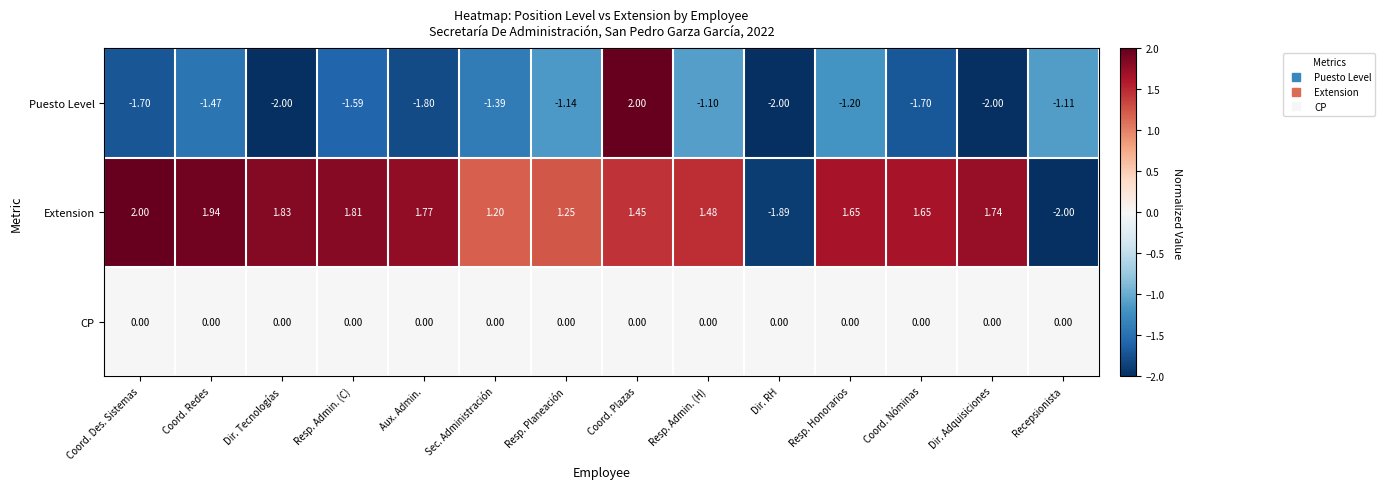

Which series has the largest total across all categories?

Extension